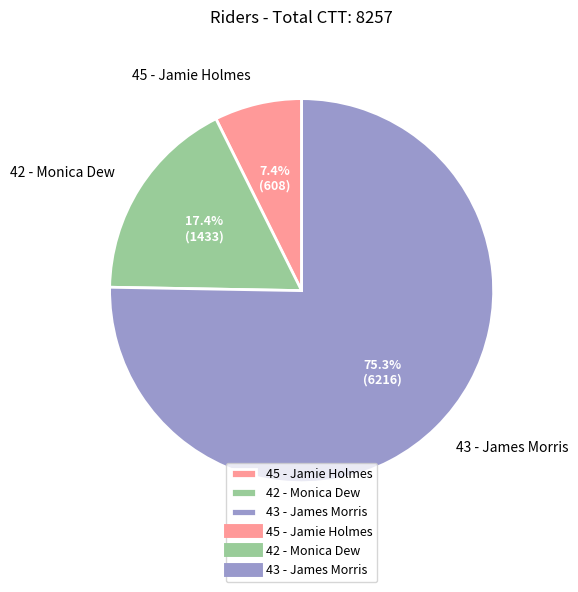

To the nearest percent, what is the average slice percentage?

33%